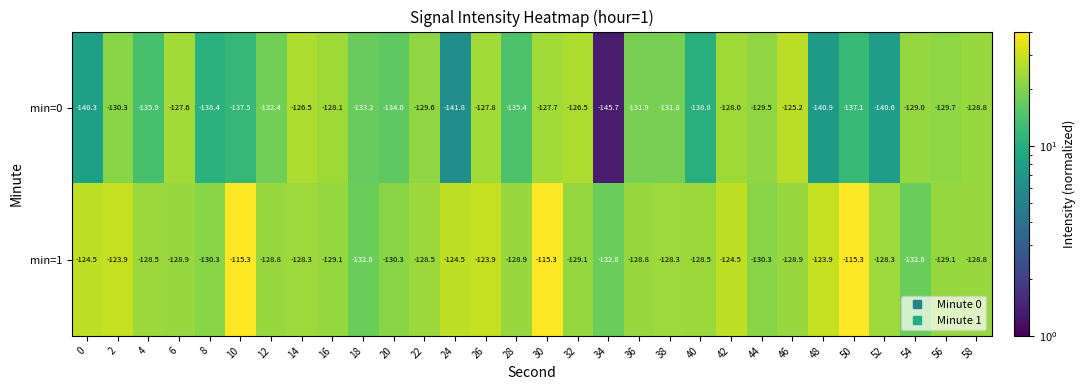

Read the min=1 value at 18.

-132.8